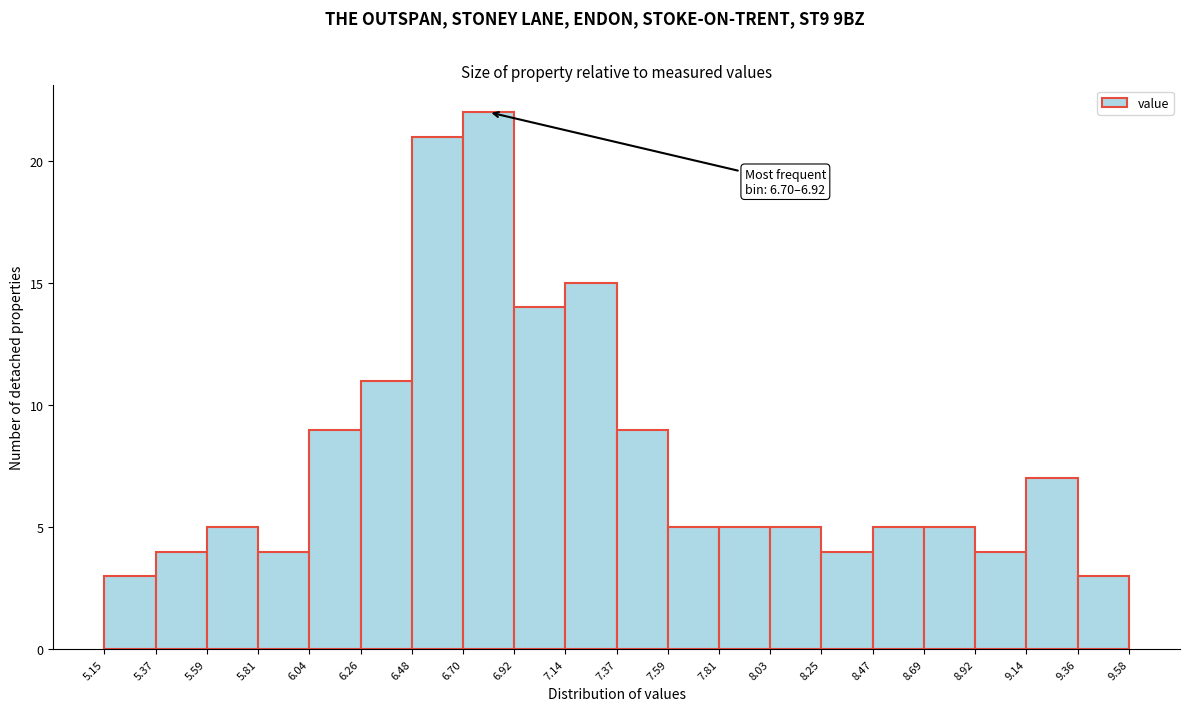

Which range on the x-axis has the tallest bar?

6.70 to 6.92